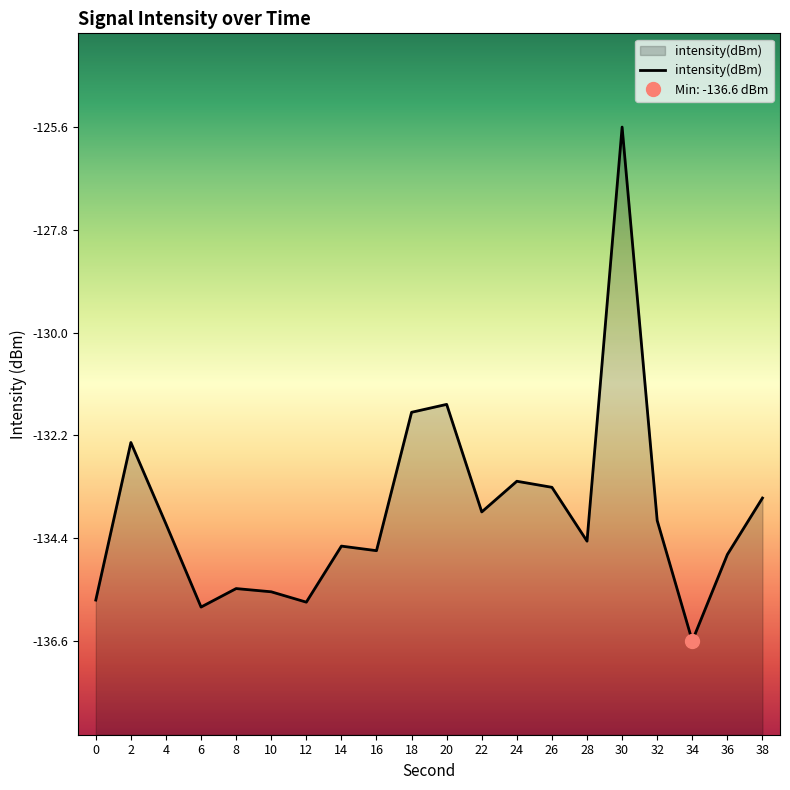

How many series are shown in this chart?

1